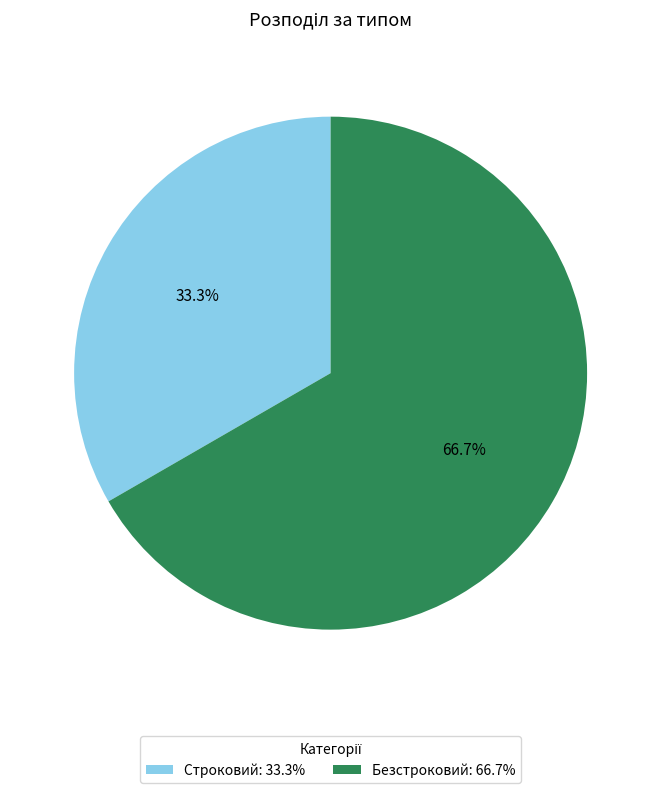

Is it true that Безстроковий is 67% of the pie?

True